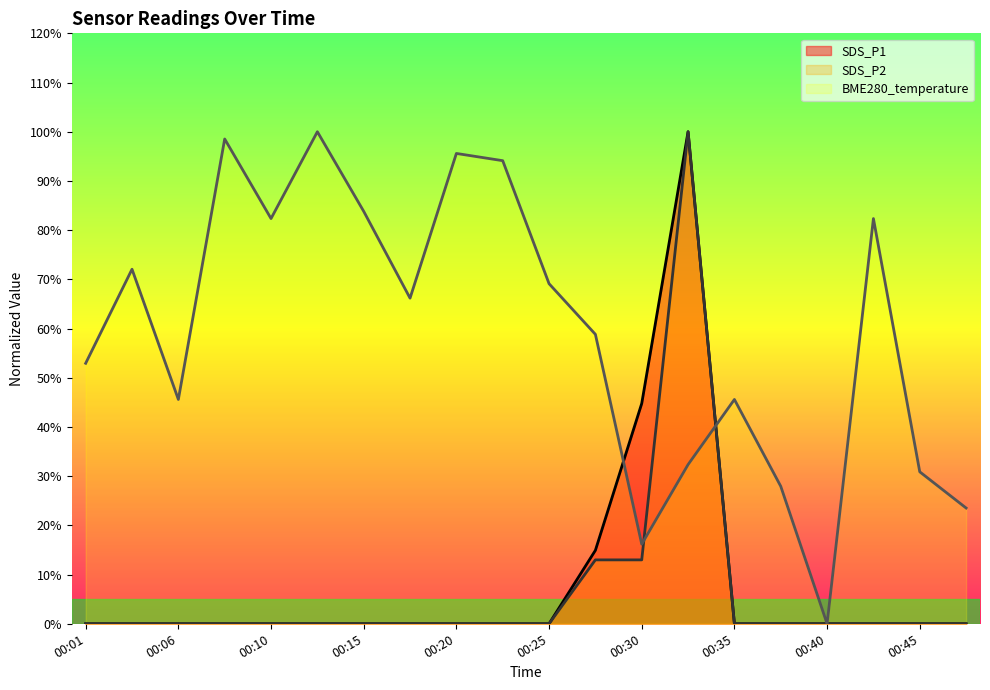

What is the highest value of the SDS_P2 series?

1.0